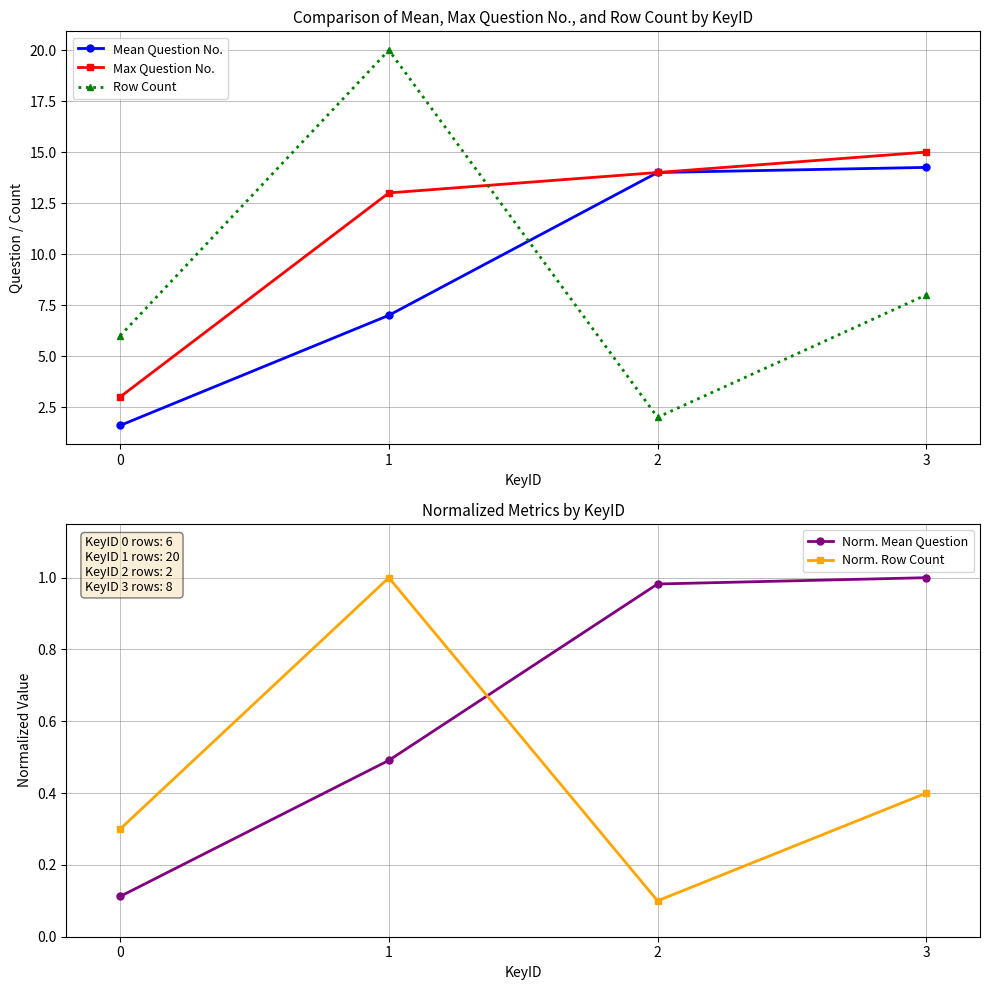

Where is the first local minimum for Norm. Row Count?

2